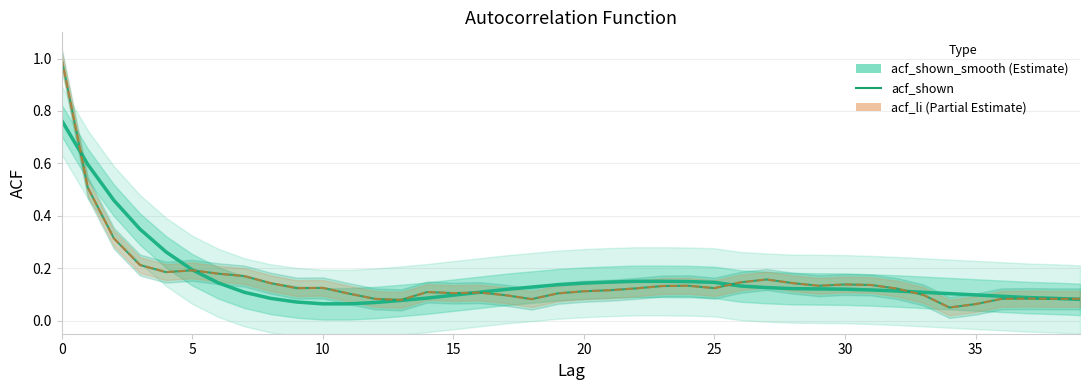

What is the sum of all acf_shown_smooth values?

6.4